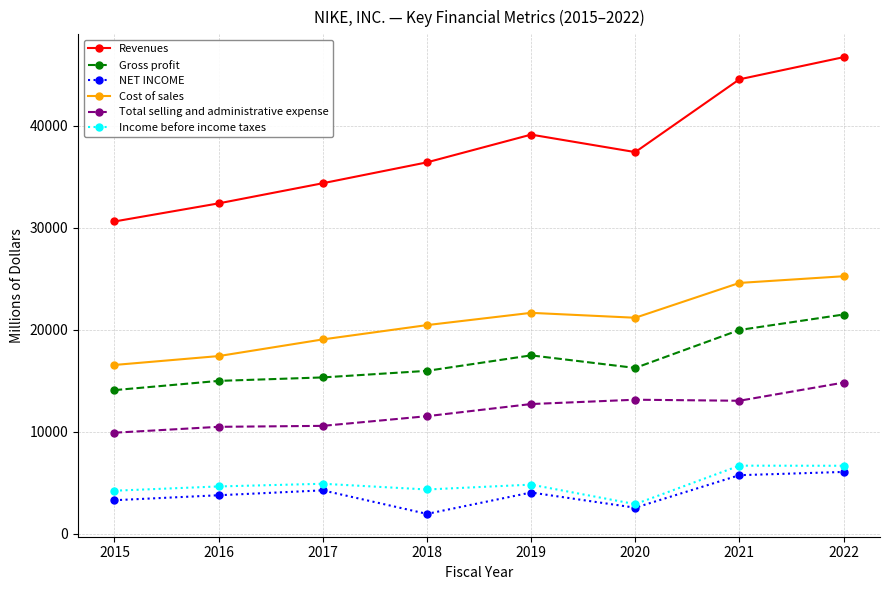

Does the chart display data point markers on the line(s)?

Yes